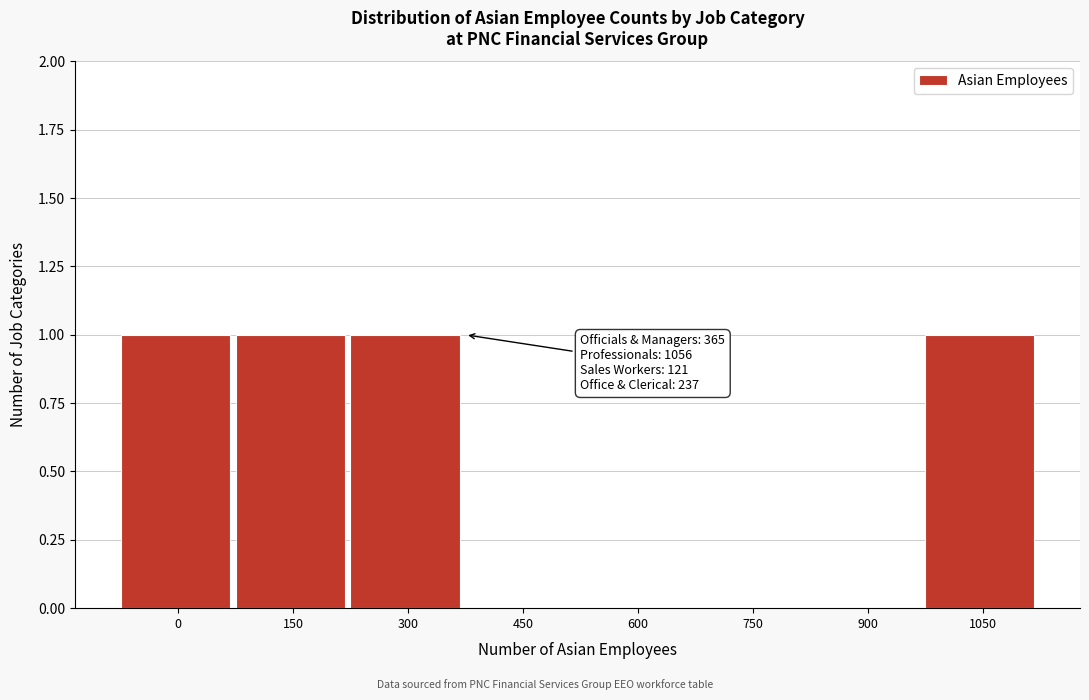

Reading left to right, list all the values displayed in this chart.

0=1	150=1	300=1	450=0	600=0	750=0	900=0	1050=1